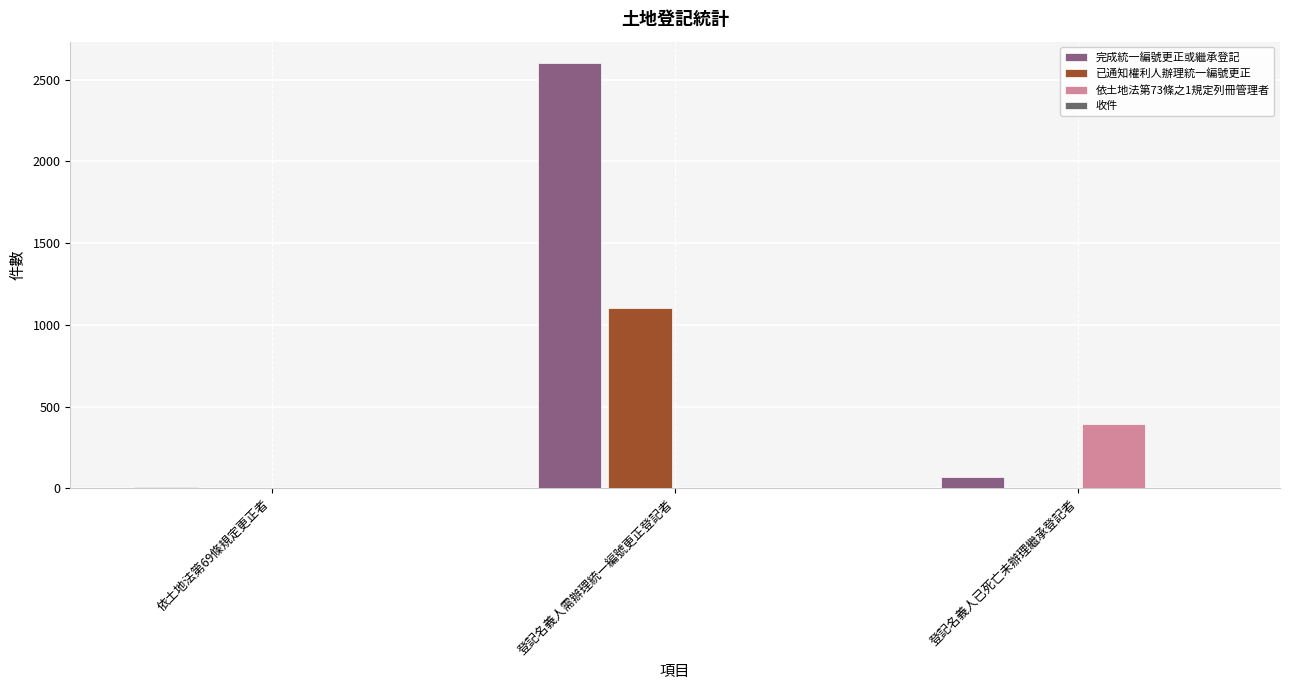

Count the 依土地法第73條之1規定列冊管理者 values in the range 0 to 391.

3